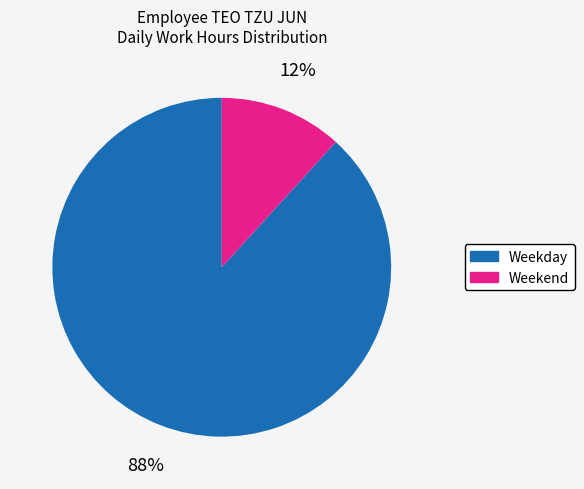

Does any single category account for the majority?

Yes